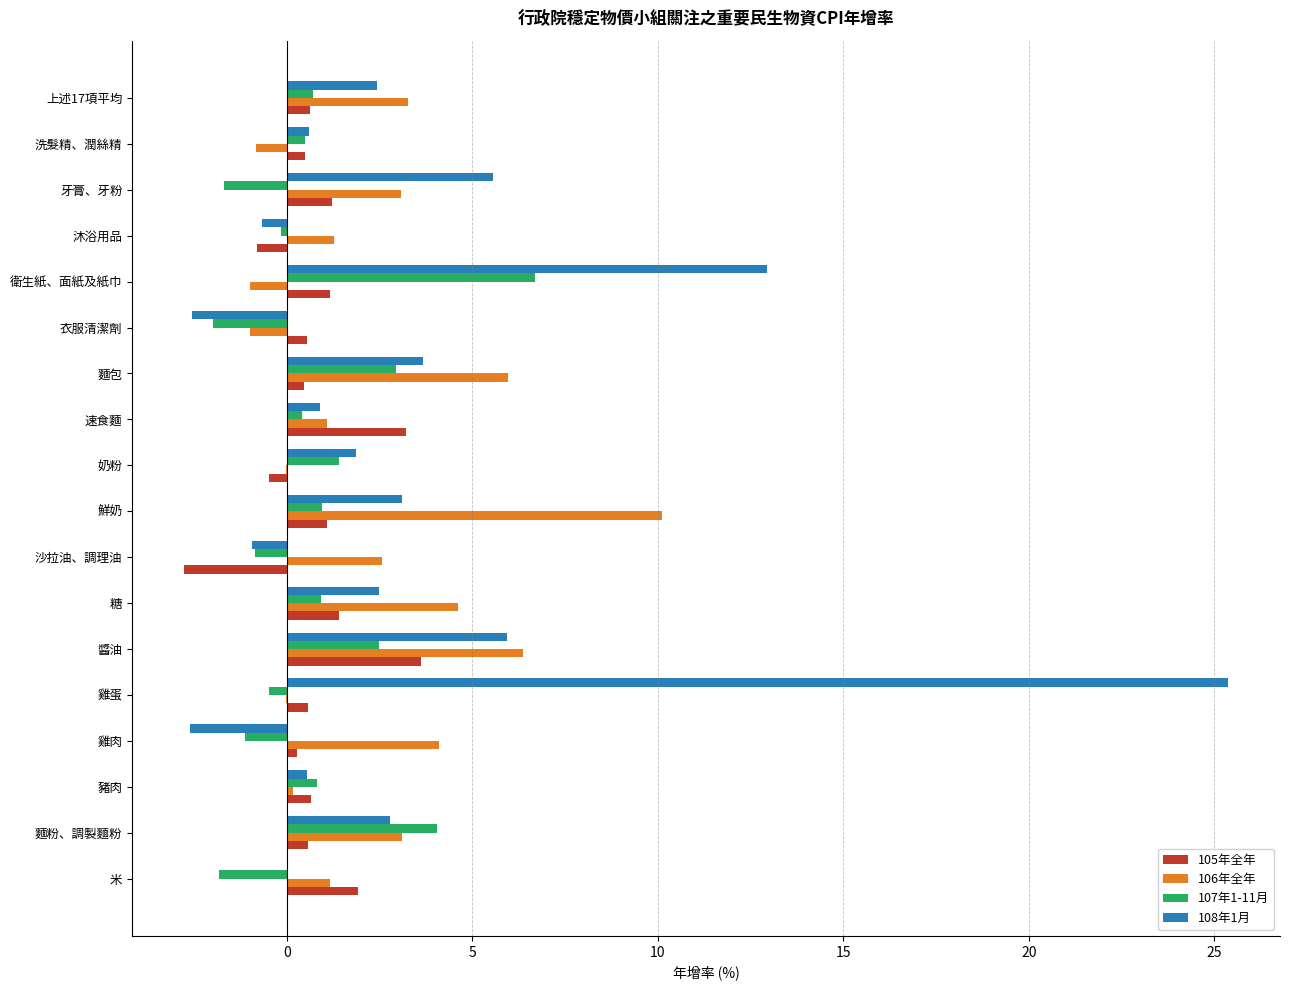

True or false: 108年1月 has a value of 5.9 at 醬油.

True